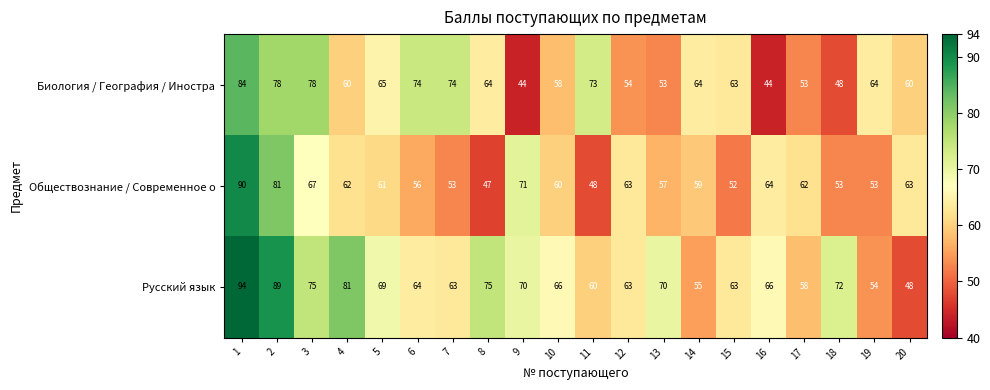

What is the sum of the Биология / География / Иностра values at 6 and 5?

139